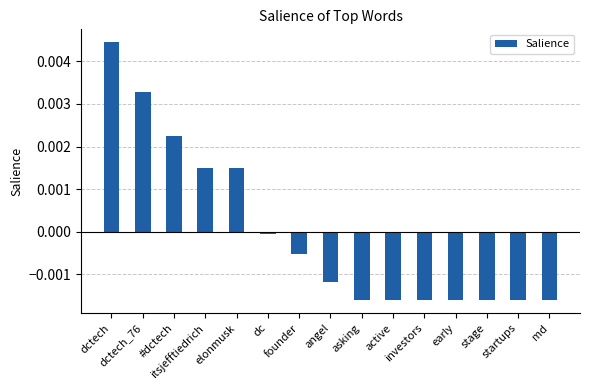

Rank the categories by value from lowest to highest.

asking, active, investors, early, stage, startups, md, angel, founder, dc, itsjefftiedrich, elonmusk, #dctech, dctech_76, dctech